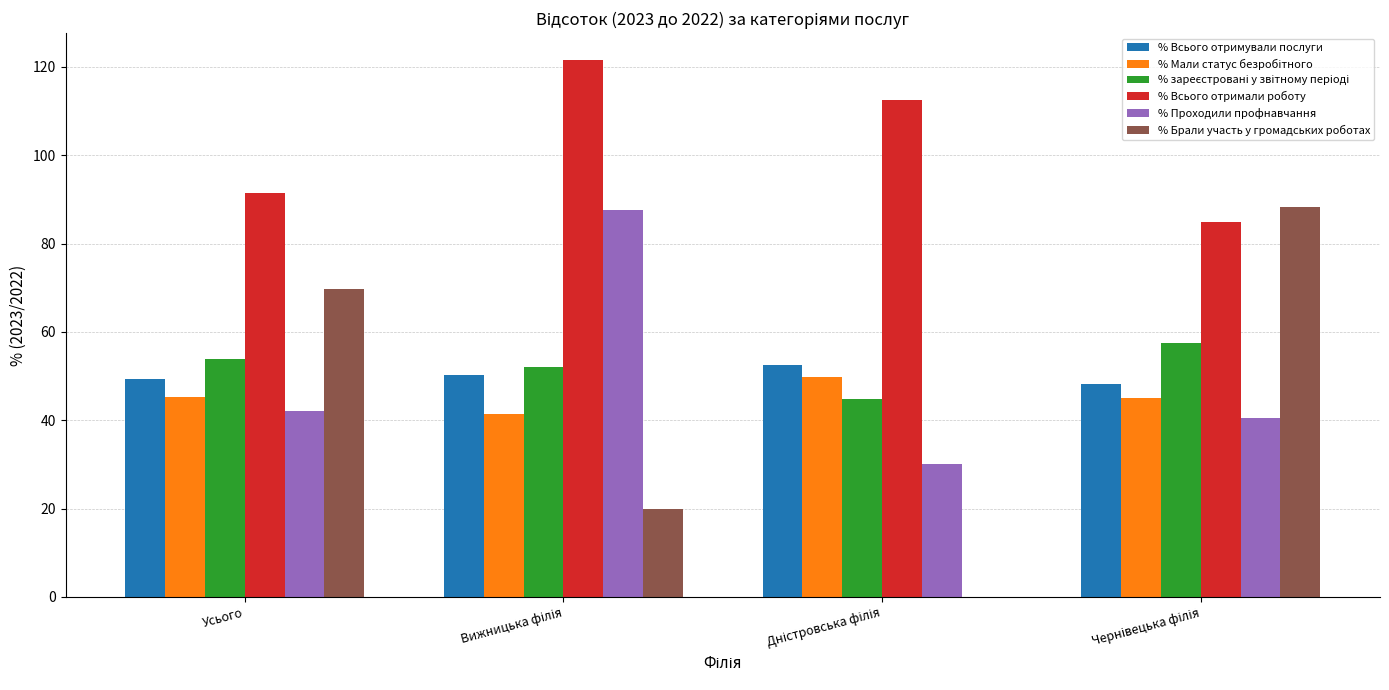

How many groups of bars are there?

4